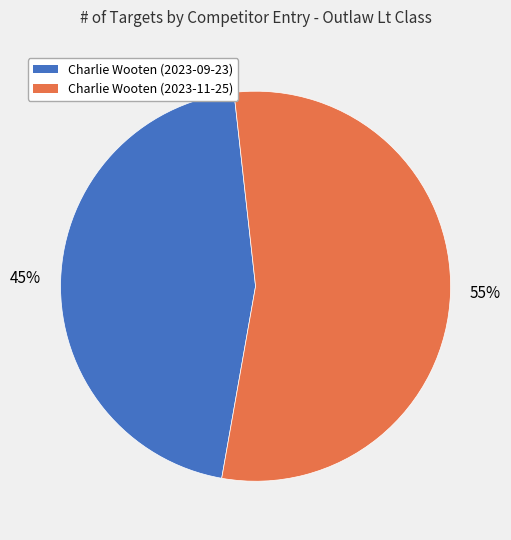

Which has a higher value, Charlie Wooten (2023-09-23) or Charlie Wooten (2023-11-25)?

Charlie Wooten (2023-11-25)